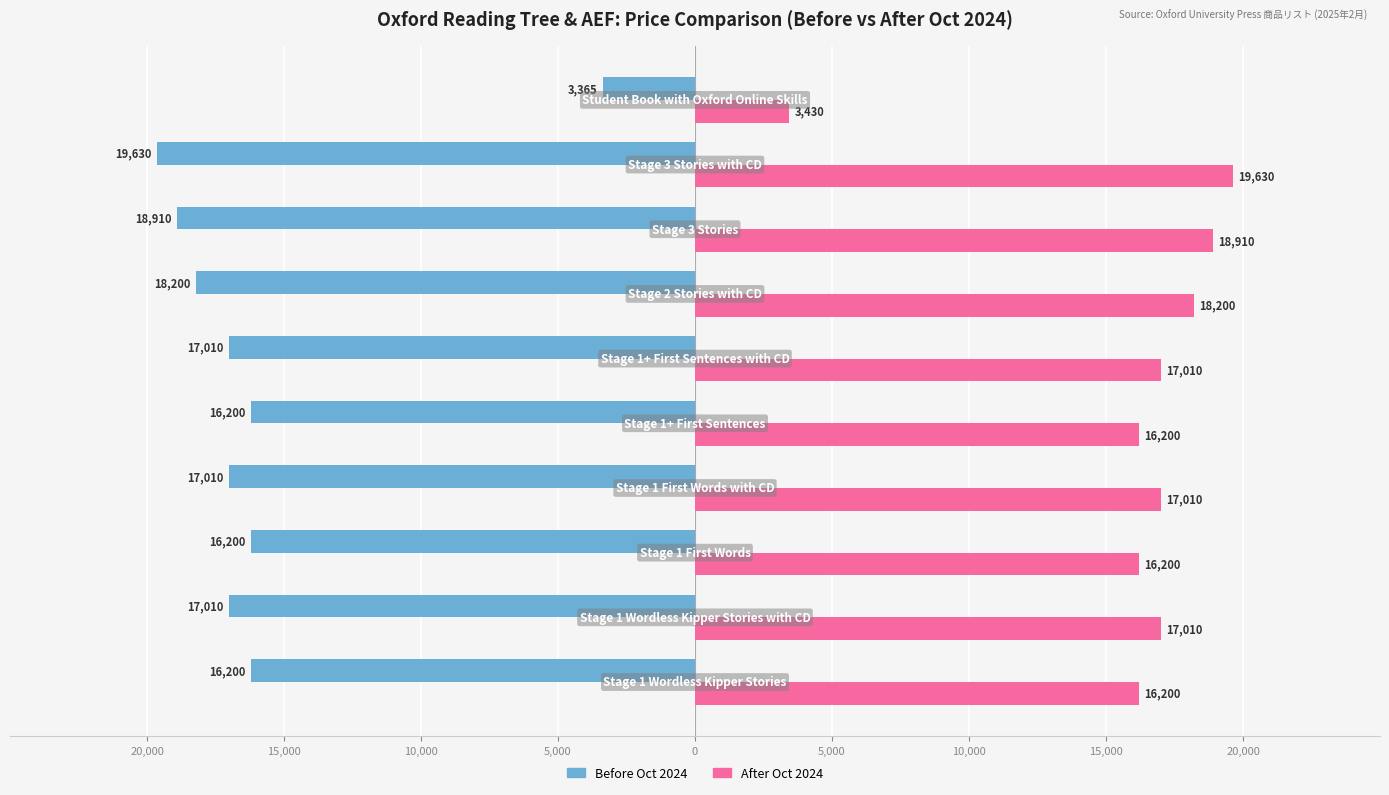

What are all the series names shown in the legend?

Before Oct 2024, After Oct 2024